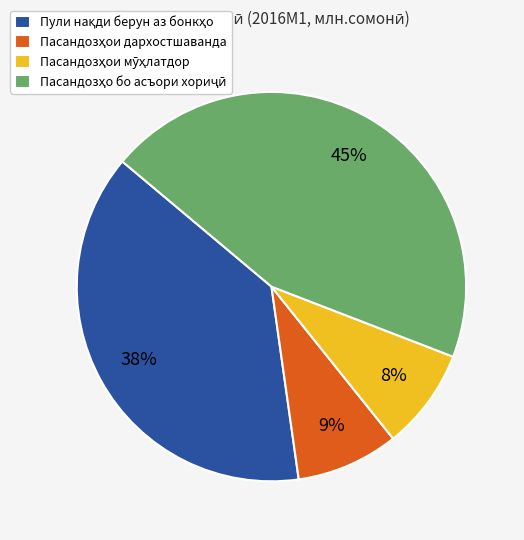

Is there a majority slice in this chart?

No